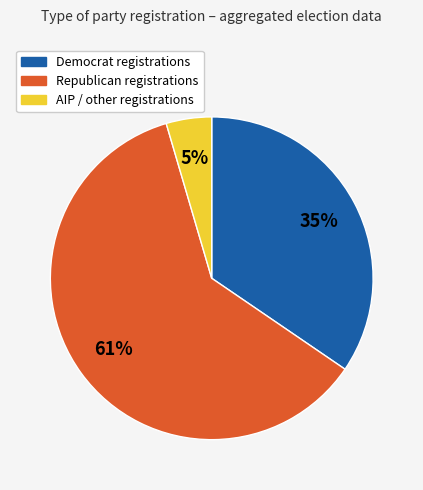

How many slices are in this pie chart?

3